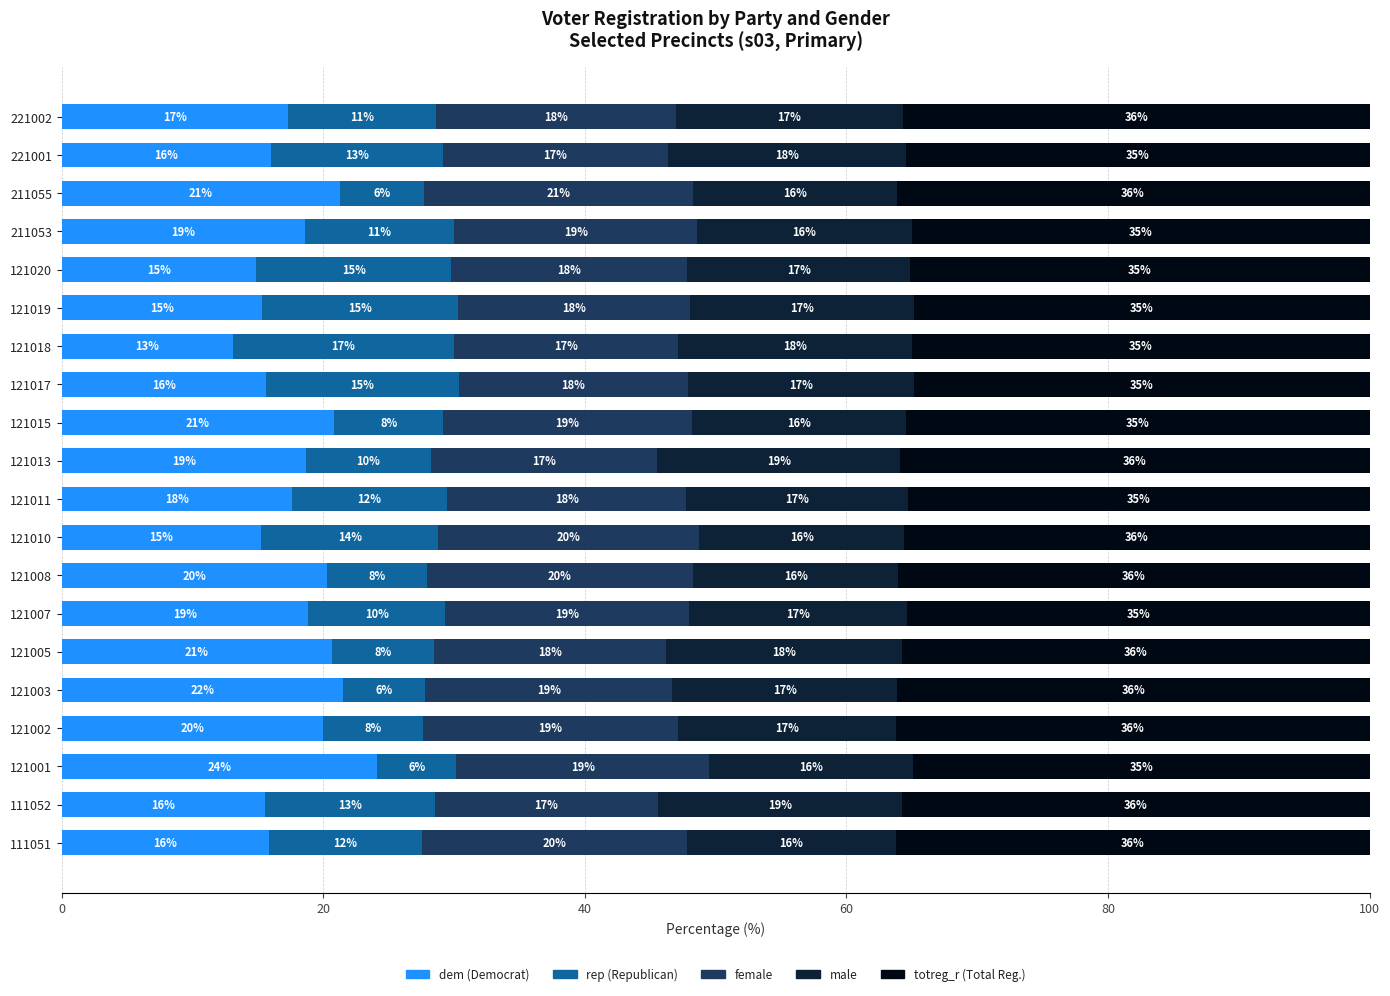

What is the total value across all series at 121019?

100.0